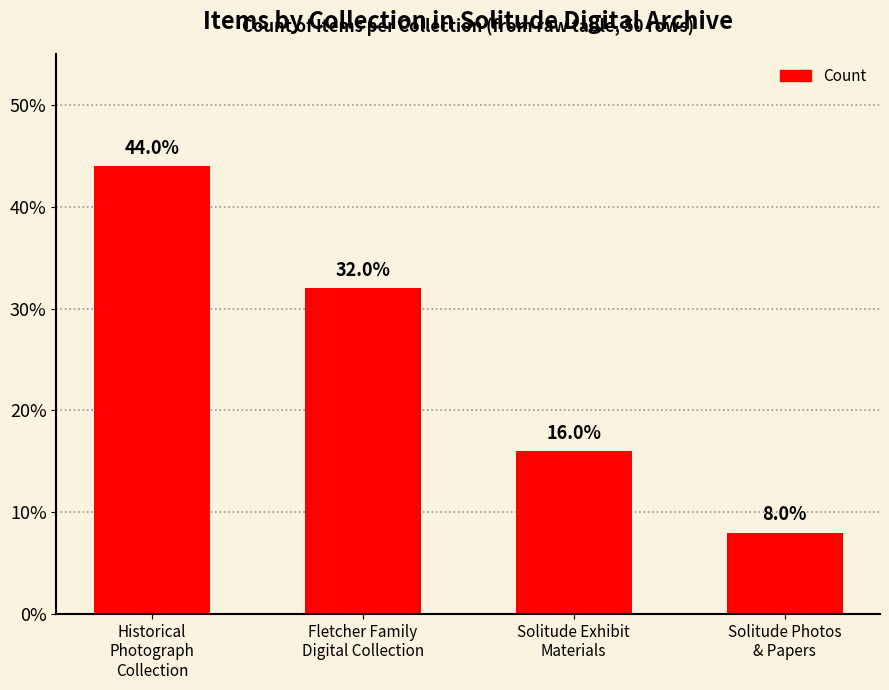

List the labels in order of value, smallest first.

Solitude Photos
& Papers, Solitude Exhibit
Materials, Fletcher Family
Digital Collection, Historical
Photograph
Collection